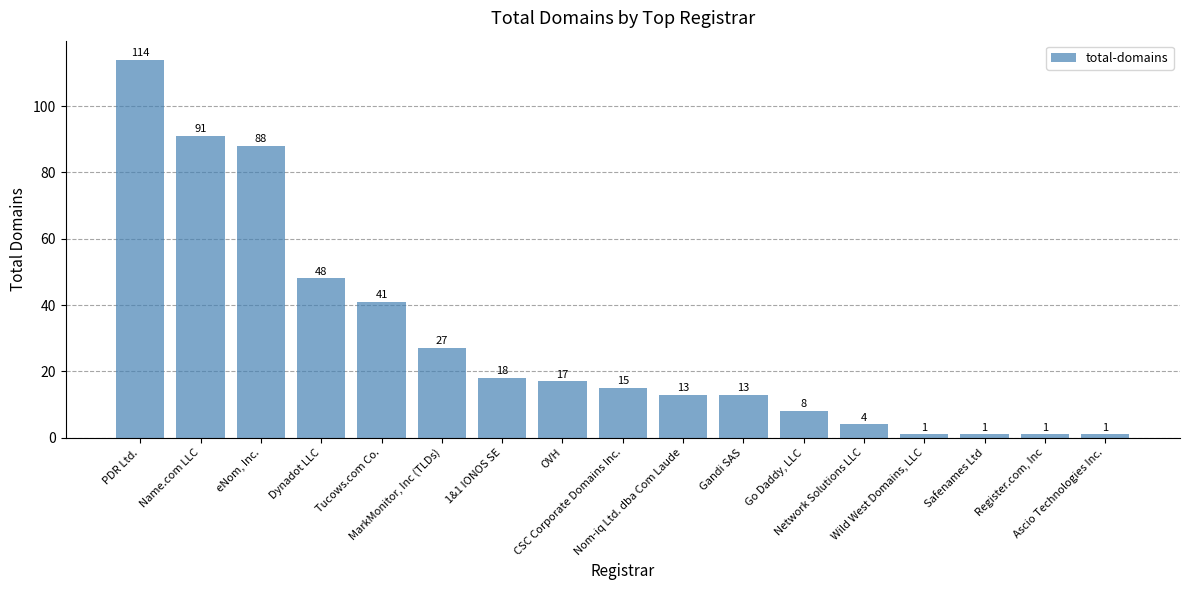

What is the value of the 10th bar from the left?

13